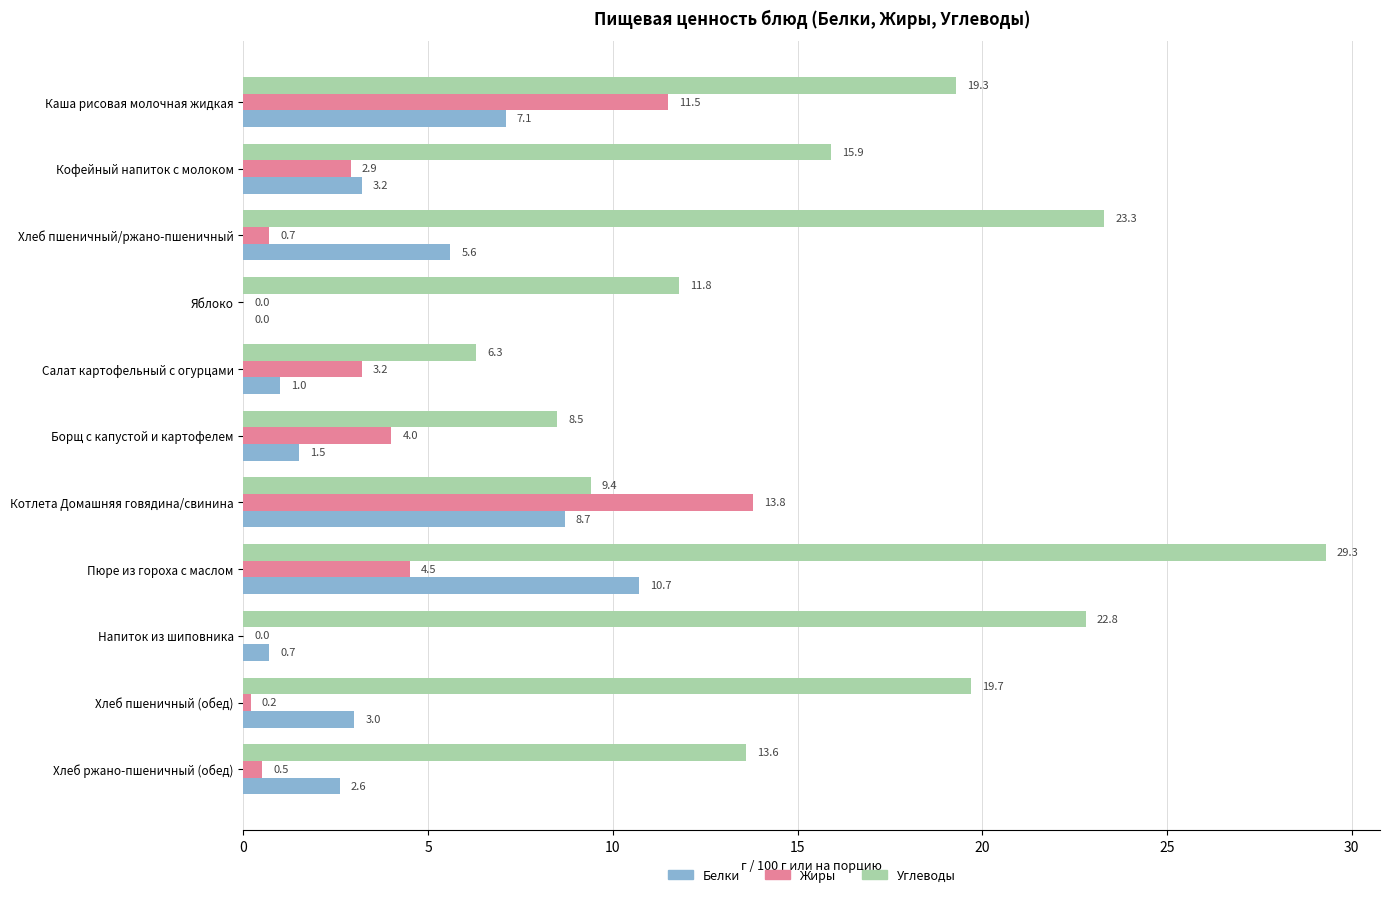

The value of Углеводы at Хлеб пшеничный (обед) is 19.7. True or false?

True